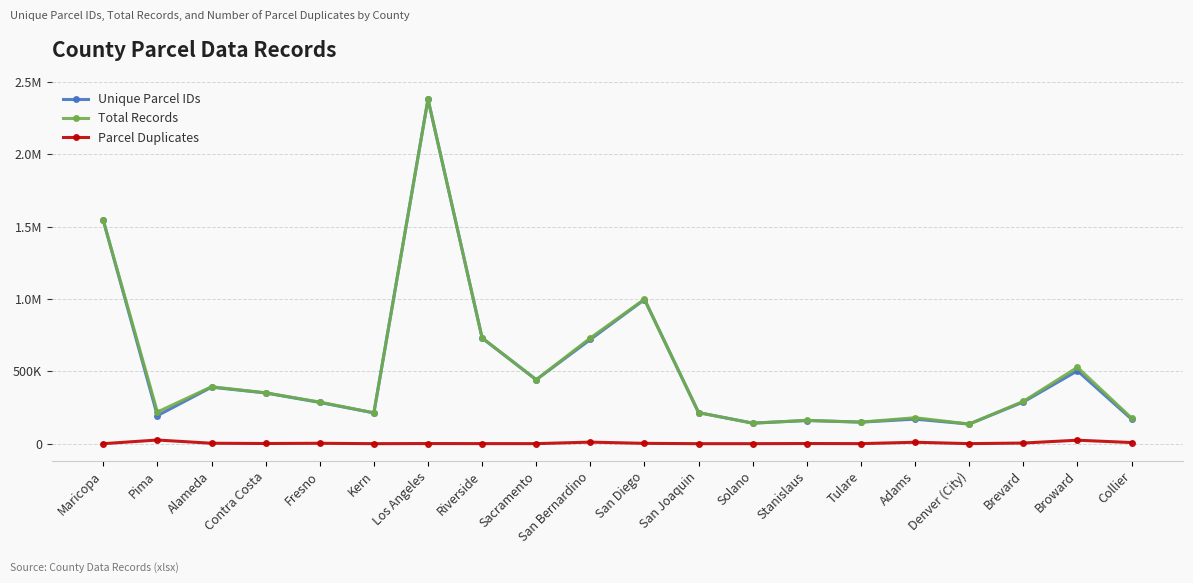

What are all the series names shown in the legend?

Unique Parcel IDs, Total Records, Parcel Duplicates